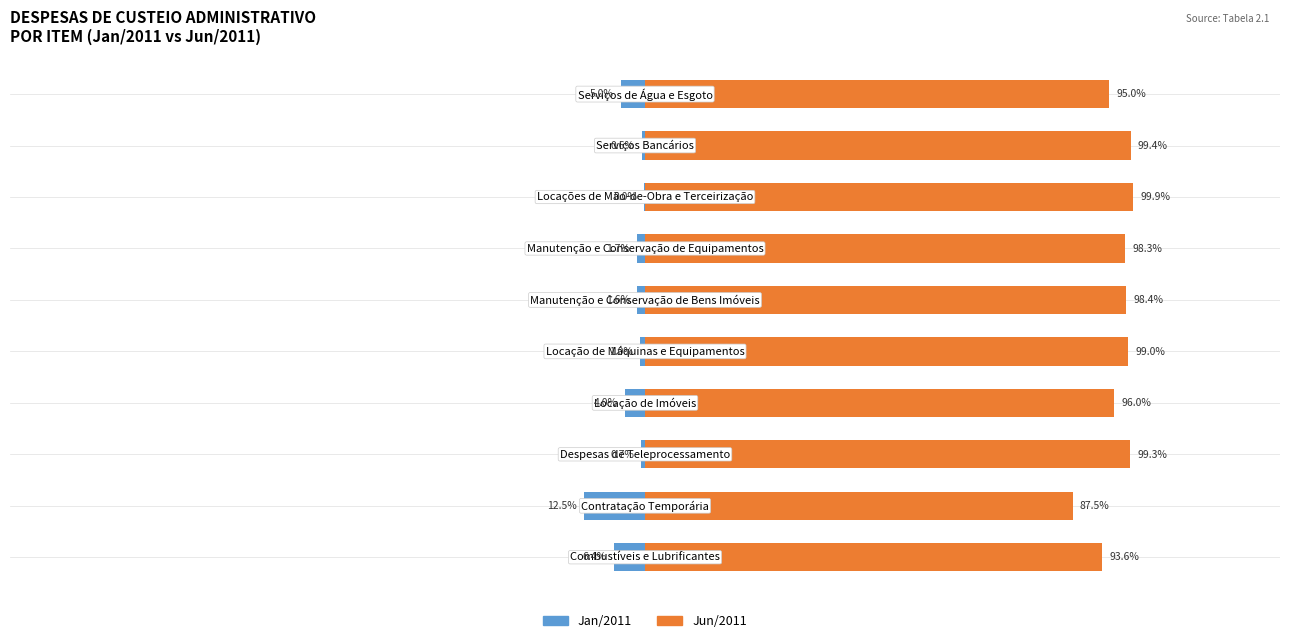

What are all the series names shown in the legend?

Jan/2011 (left), Jun/2011 (right)